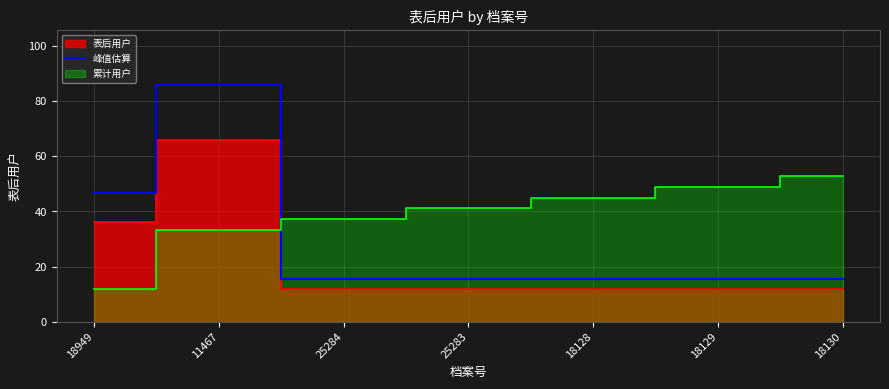

Count the number of categories in the chart.

7